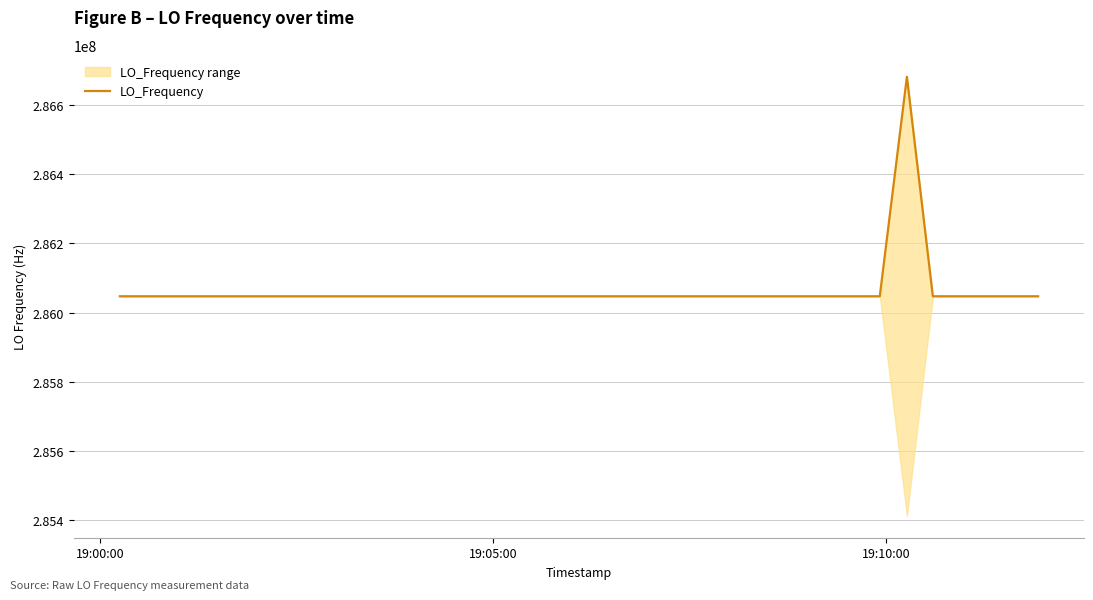

What is the greatest value displayed?

286682707.8